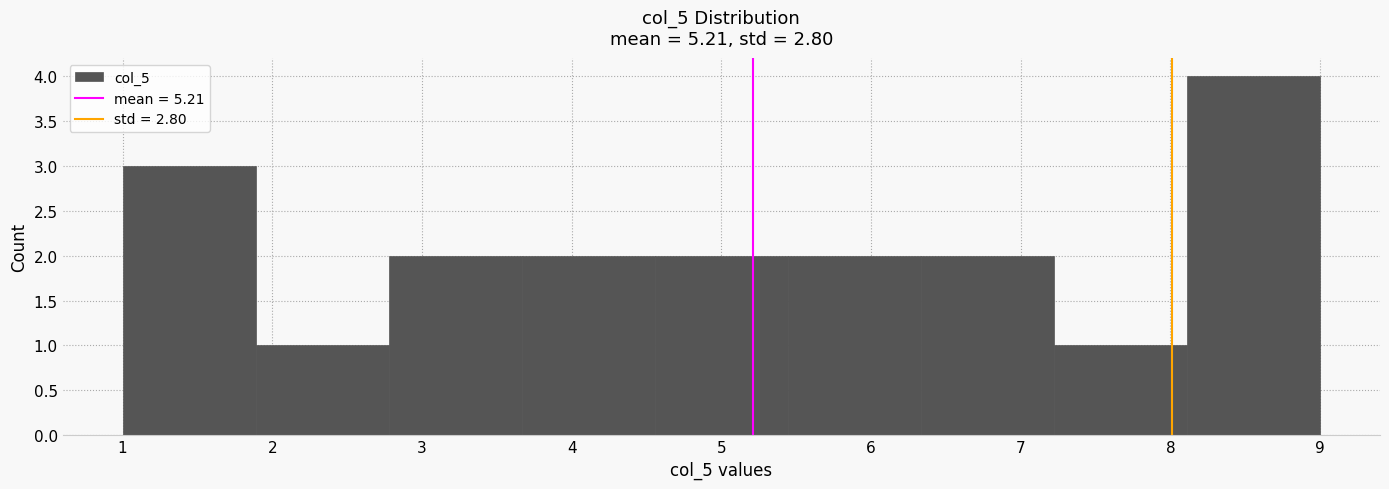

Reading left to right, transcribe this chart: for each bar, give the range it covers on the x-axis and its height. Neither the bar edges nor the heights are printed on the chart, so give them approximately, as read against the axes.

1.0 to 1.9: 3
1.9 to 2.8: 1
2.8 to 3.7: 2
3.7 to 4.6: 2
4.6 to 5.4: 2
5.4 to 6.3: 2
6.3 to 7.2: 2
7.2 to 8.1: 1
8.1 to 9.0: 4